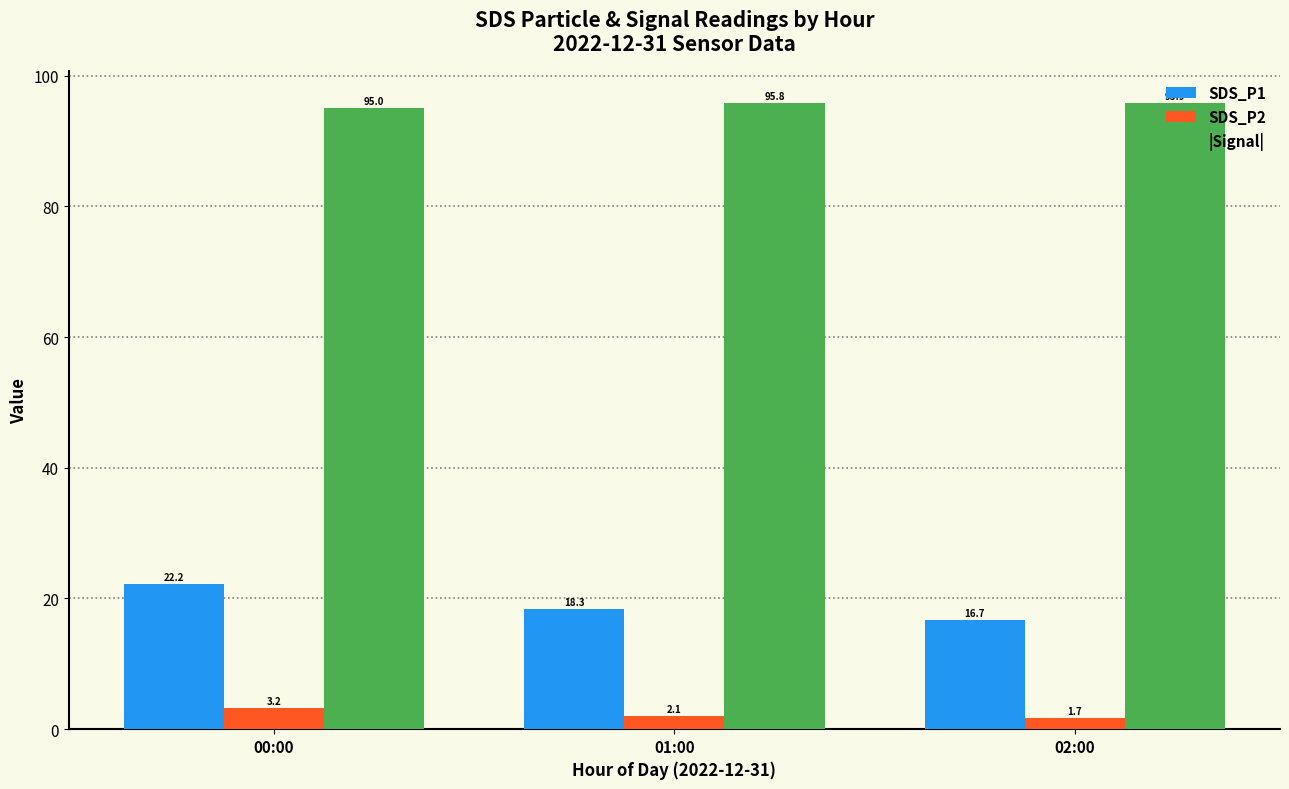

What is the label of the 2nd bar from the right?

01:00